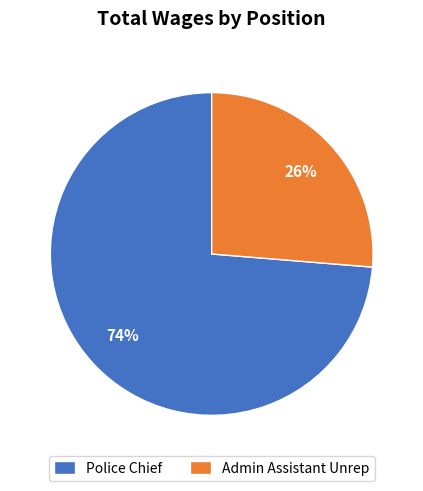

To the nearest percent, what is the average slice percentage?

50%